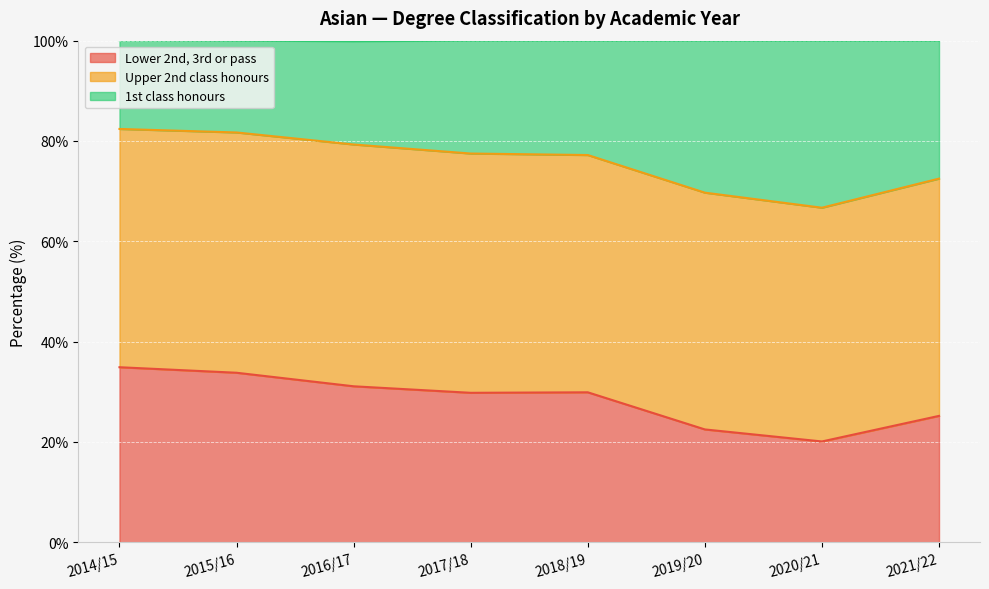

Is it true that Lower 2nd, 3rd or pass equals 7.7 at 2014/15?

False